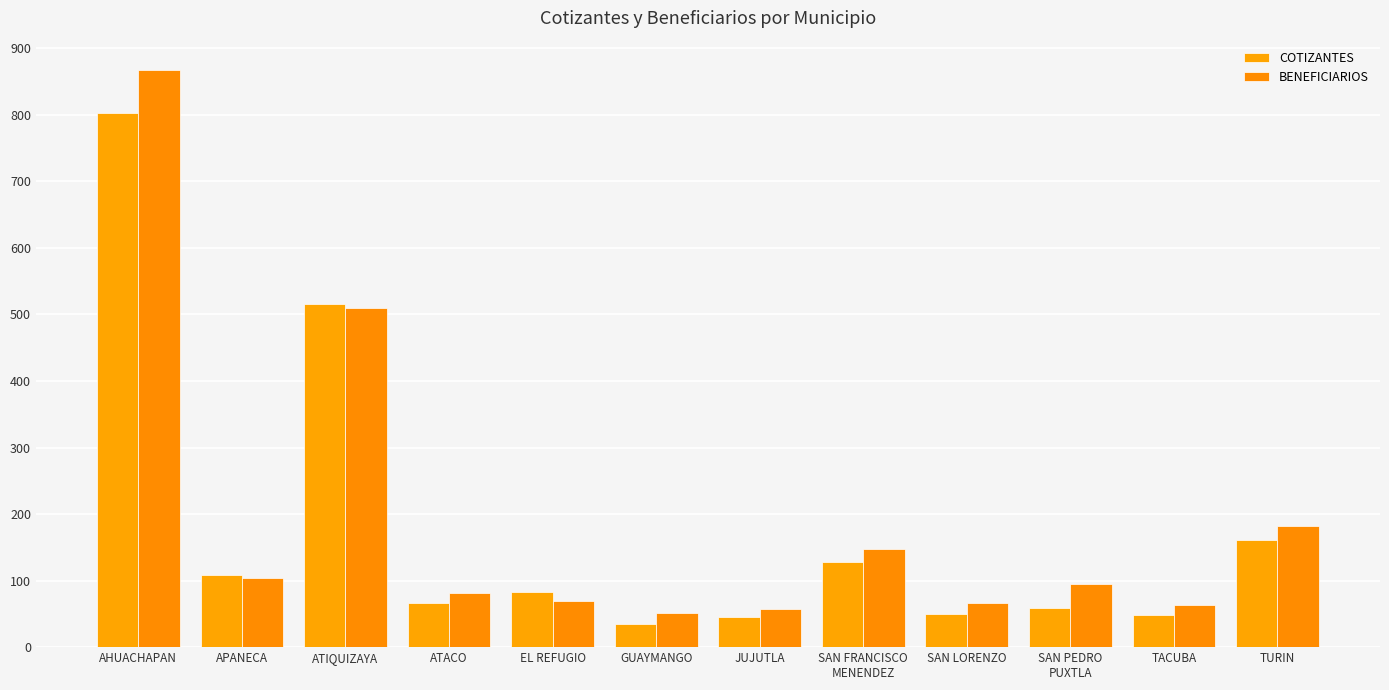

At how many categories does at least one series exceed 278?

2